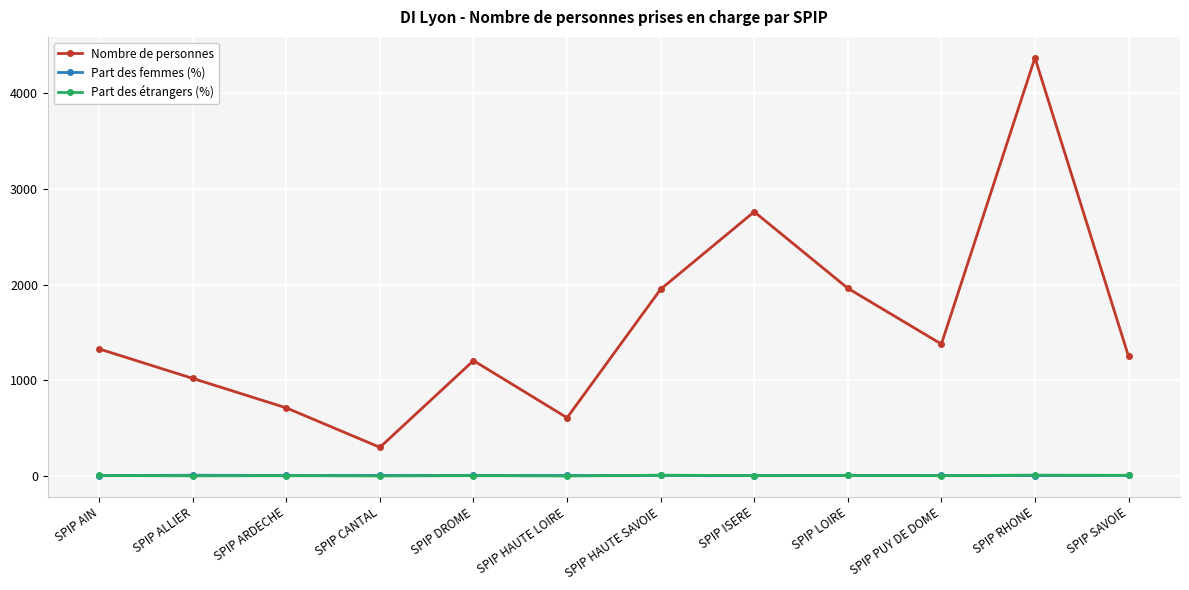

Is it true that Nombre de personnes equals 1380.0 at SPIP PUY DE DOME?

True